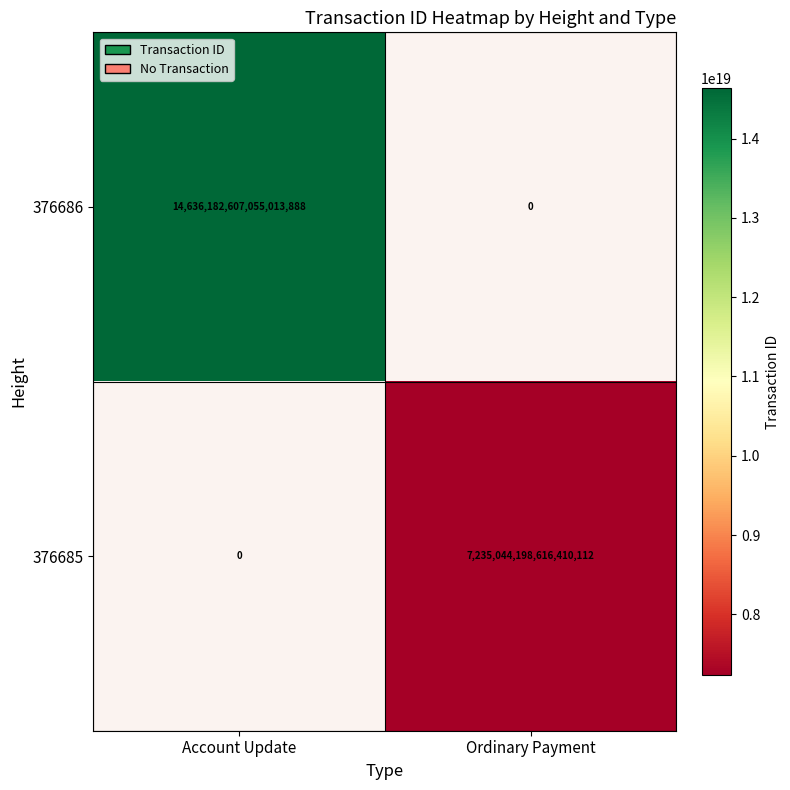

How many positive values does the 376685 series have?

1